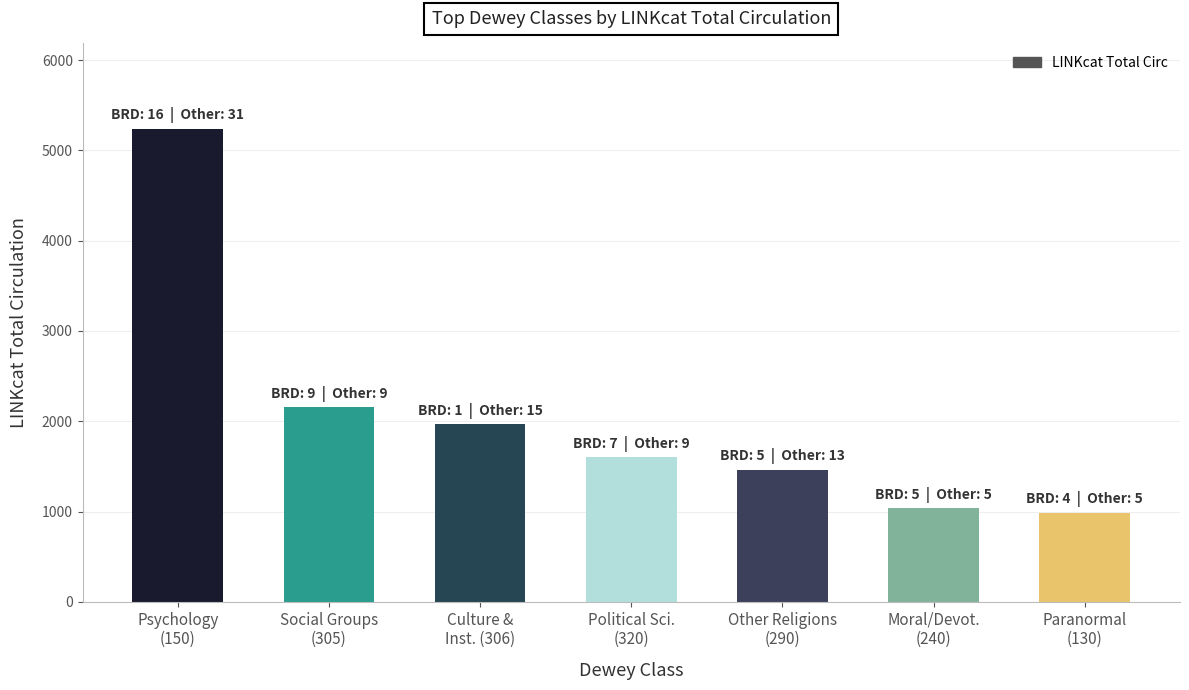

What is the difference between the maximum and minimum values?

4256